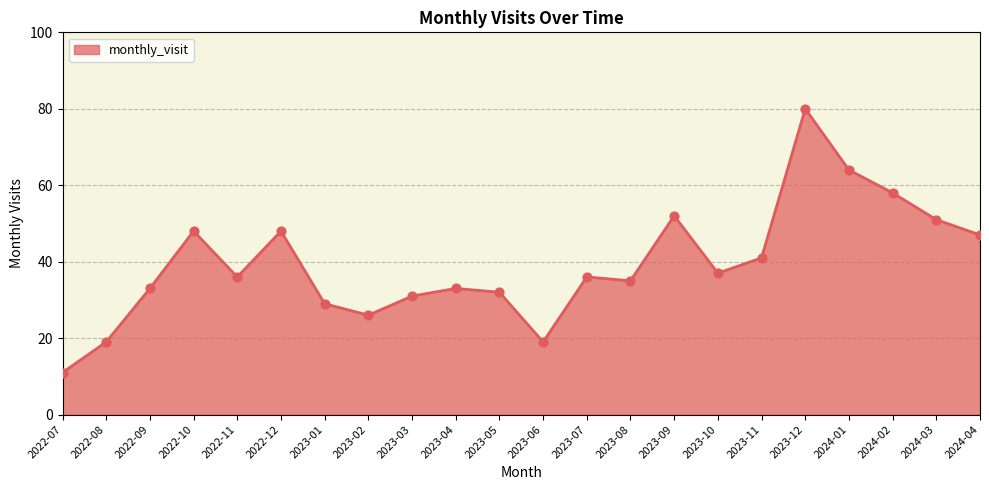

What is the ratio of the value at 2022-07 to the value at 2022-10?

0.2